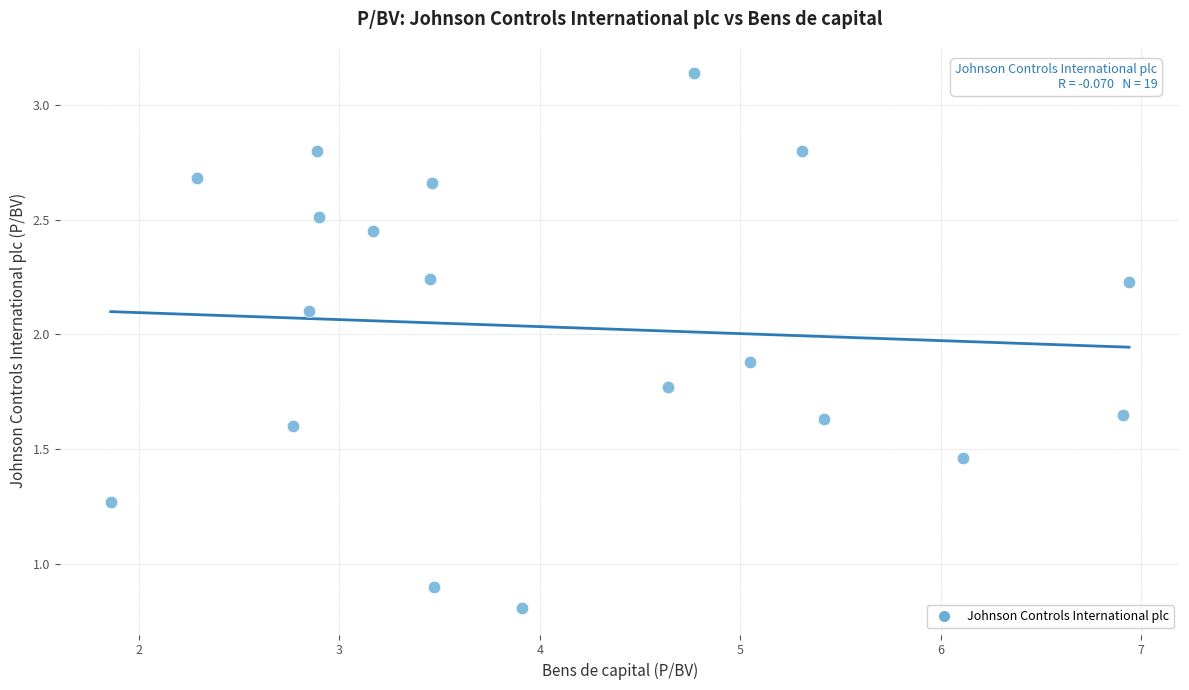

What is the range of X values (max minus min)?

5.1